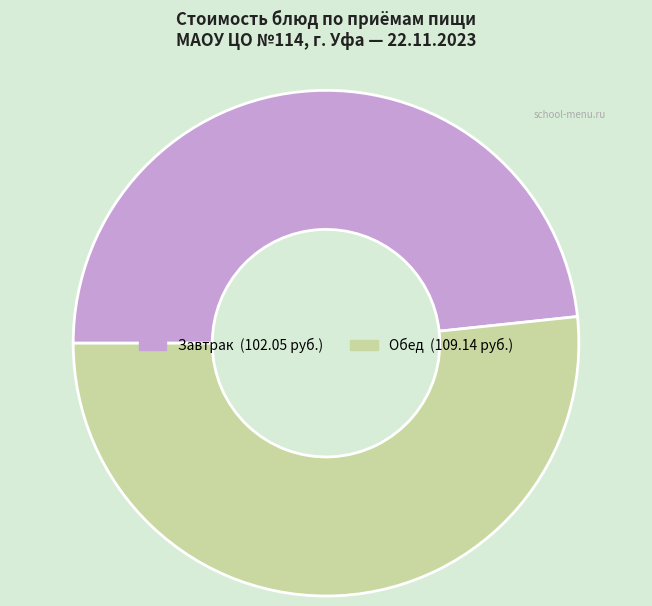

Is there any slice that represents more than half of the pie?

Yes